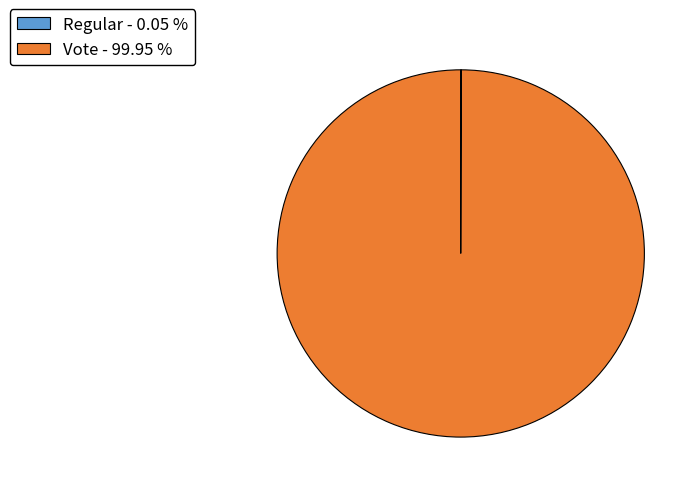

Is there any slice that represents more than half of the pie?

Yes